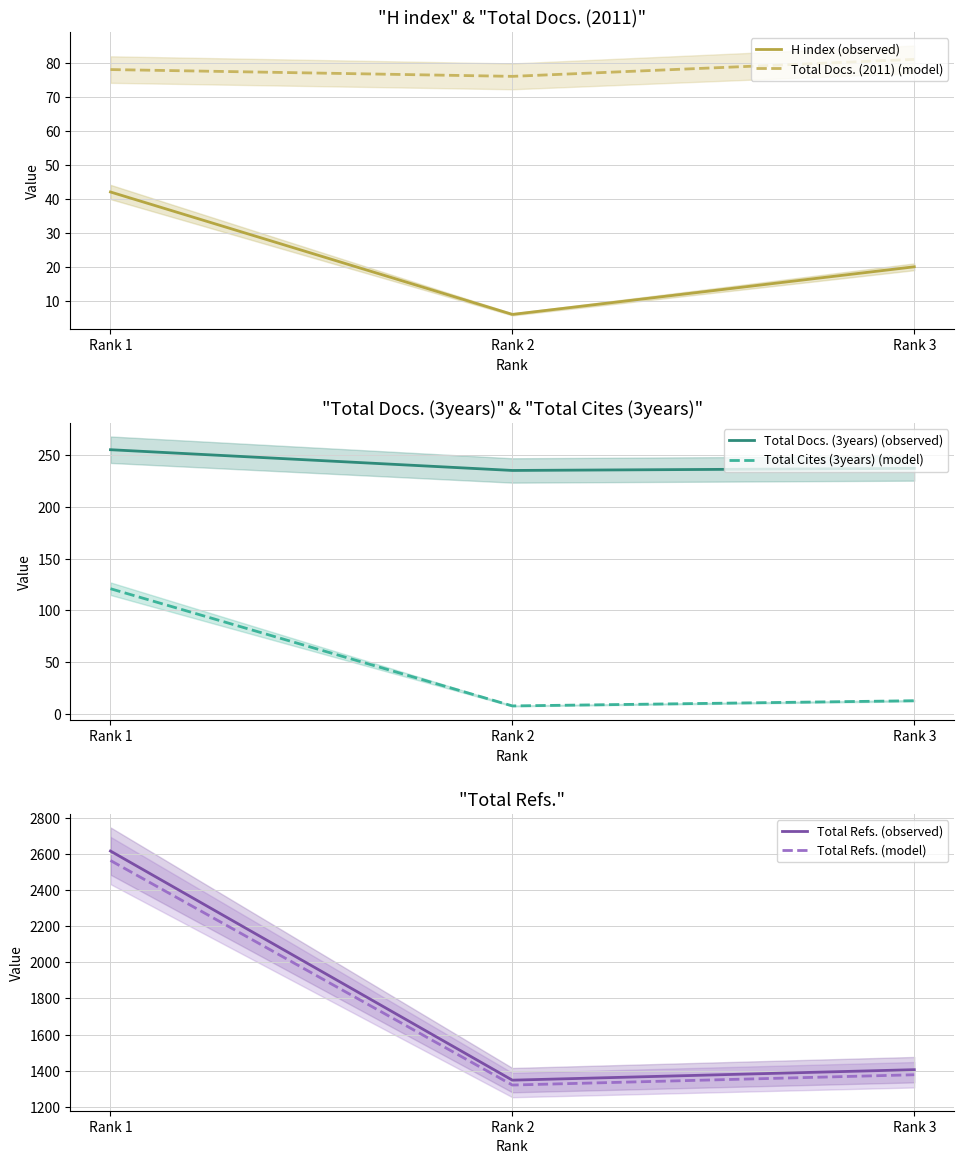

Which label corresponds to the largest value in the chart?

Rank 1